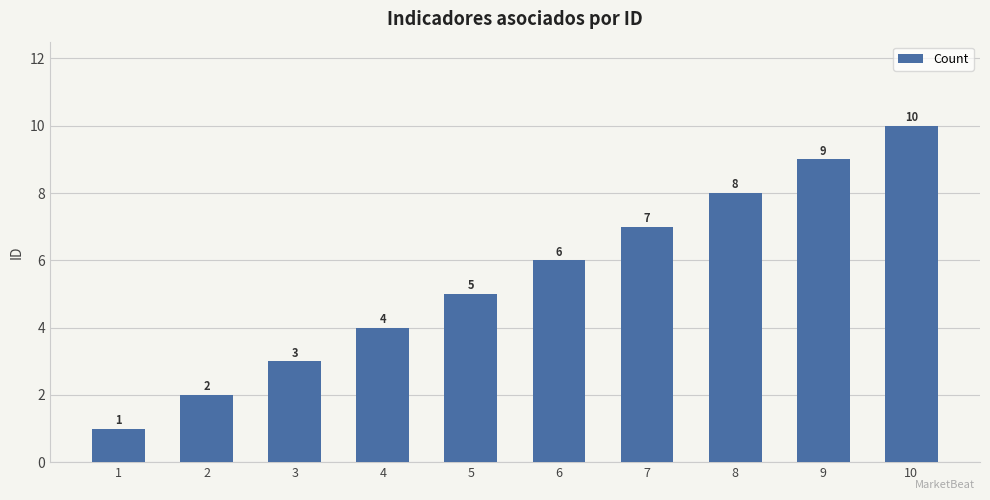

Reading left to right, list all the values displayed in this chart.

1	2	3	4	5	6	7	8	9	10